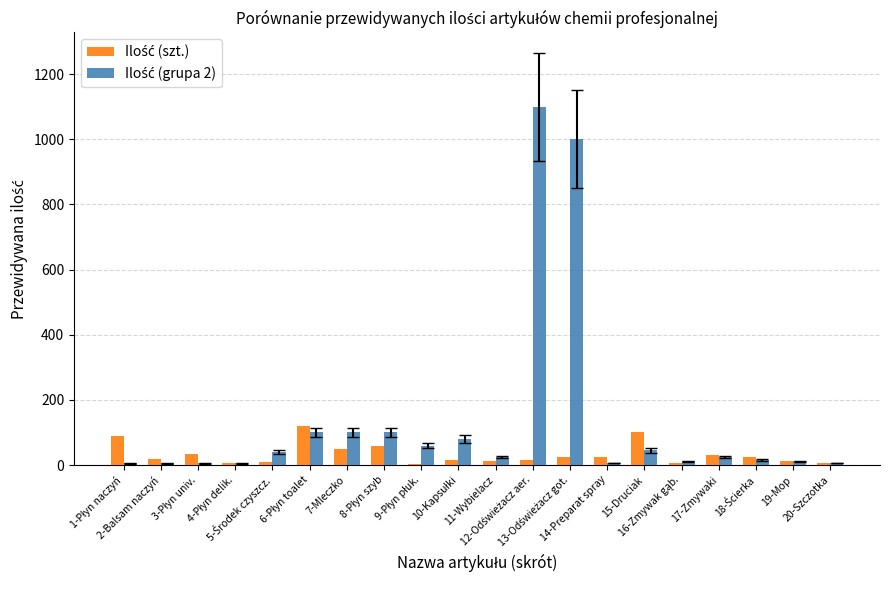

Count the number of data series in this chart.

2